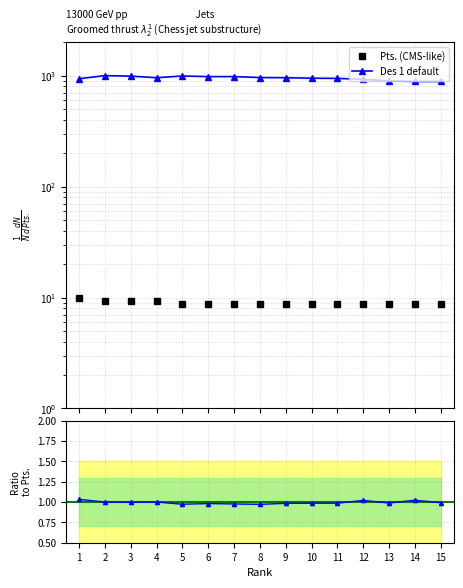

How many data points in Des 1 (normalized) are above 956?

8